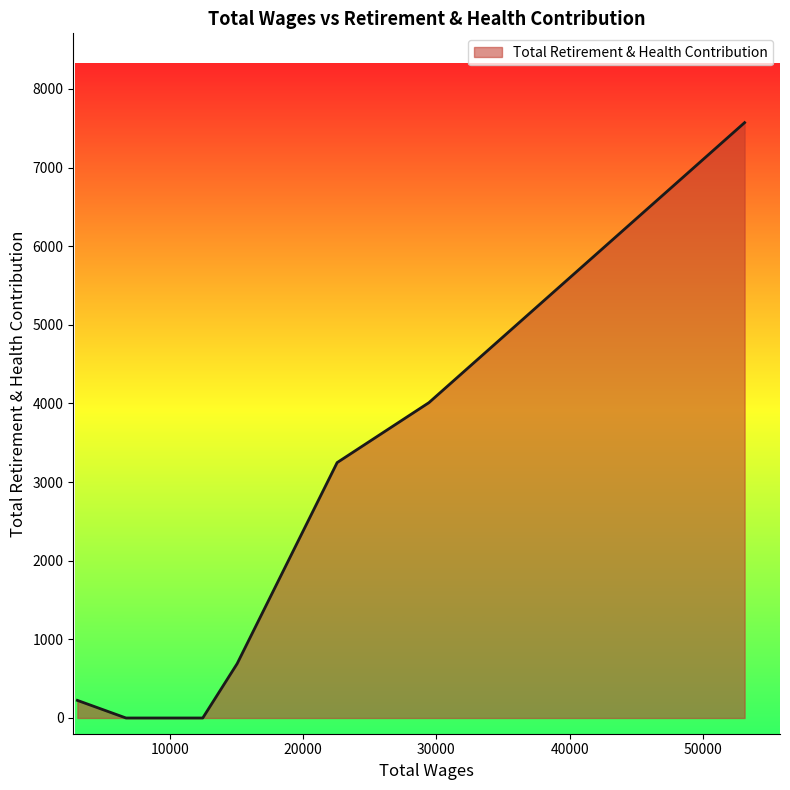

What is the difference between the second highest and minimum values?

4010